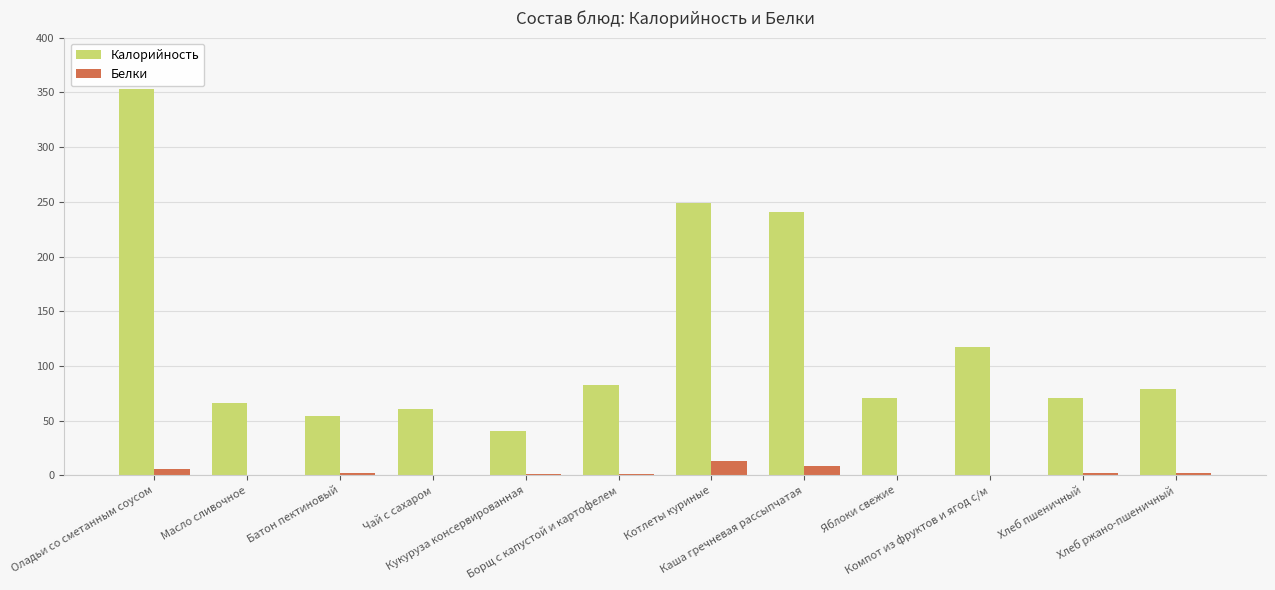

What is the sum of all Калорийность values?

1483.9